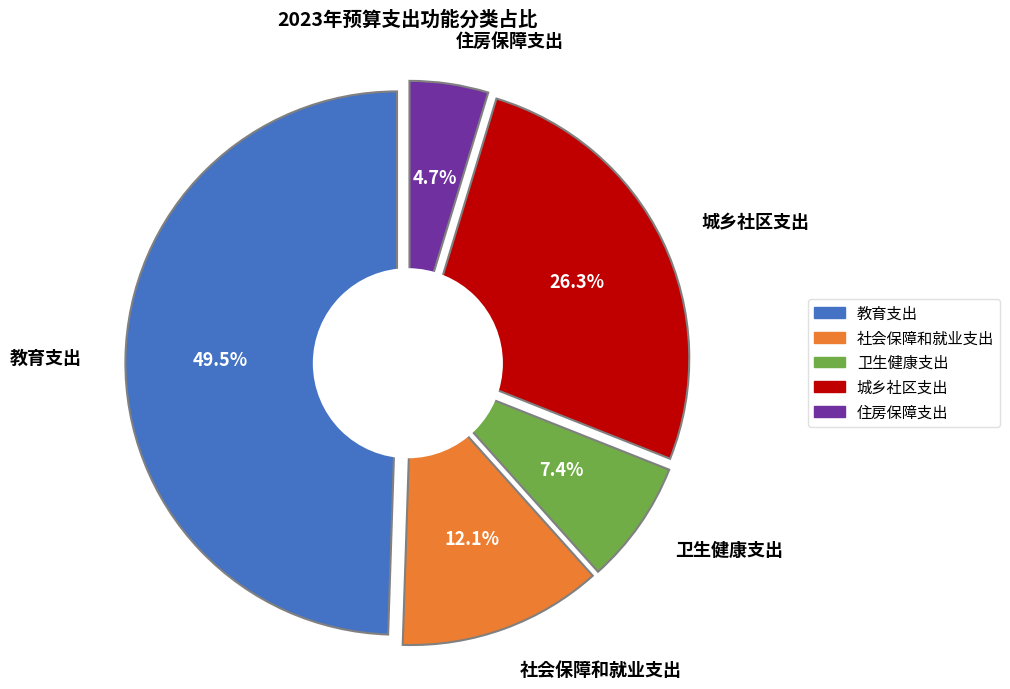

Which slice is the largest?

教育支出